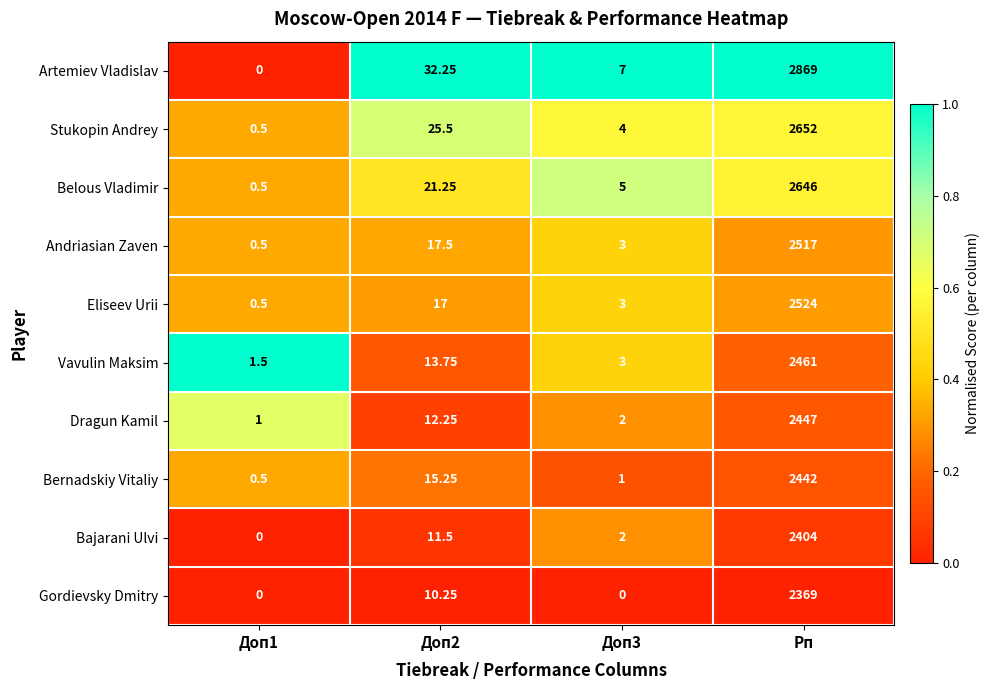

Which series has the largest total across all categories?

Artemiev Vladislav